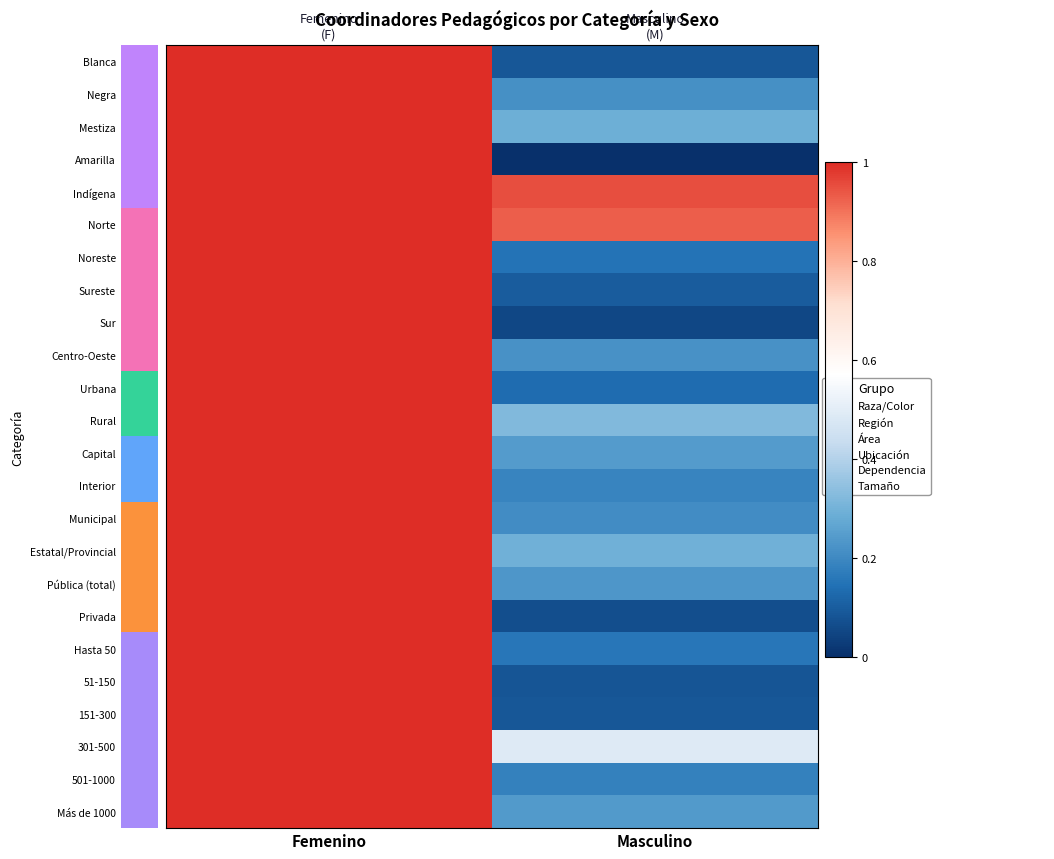

What is the difference between the maximum and minimum values in the Interior series?

0.8